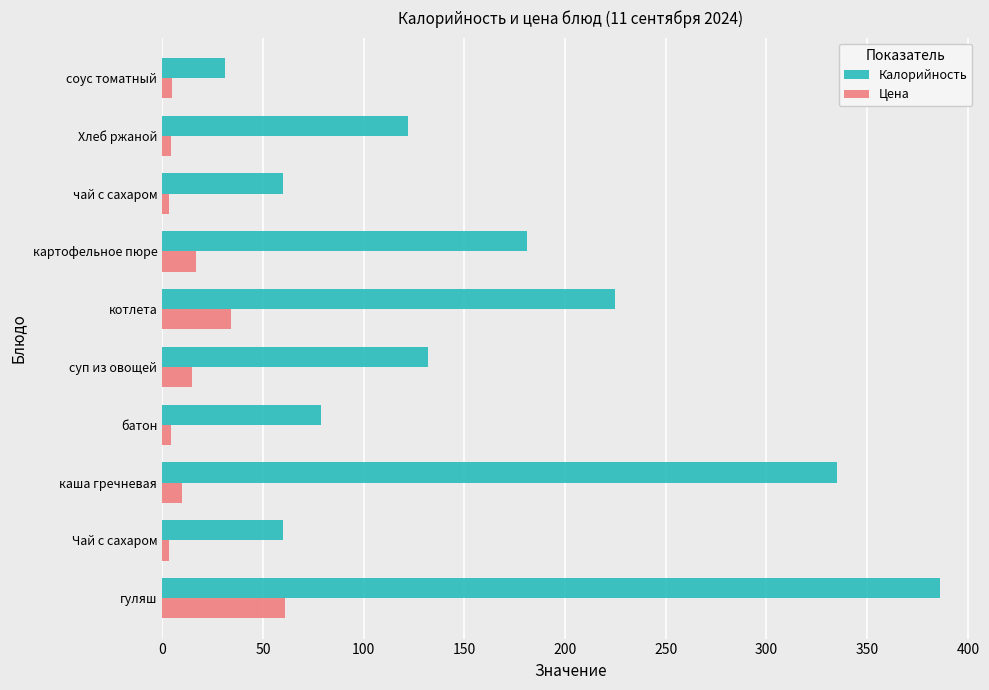

Rank the series by their maximum value, from lowest to highest.

Цена, Калорийность